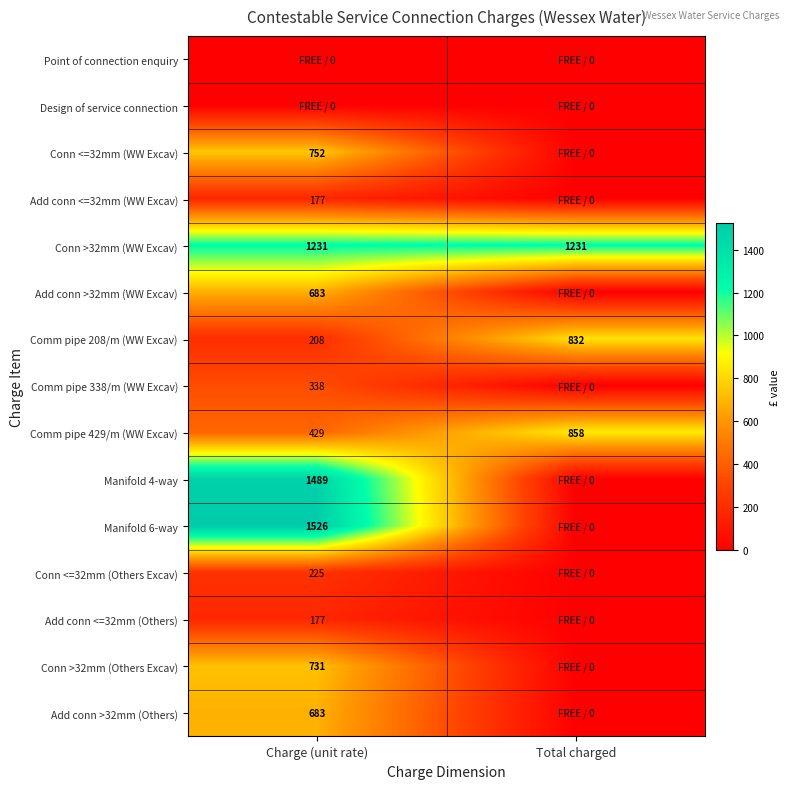

What is the sum of all Comm pipe 208/m (WW Excav) values?

1040